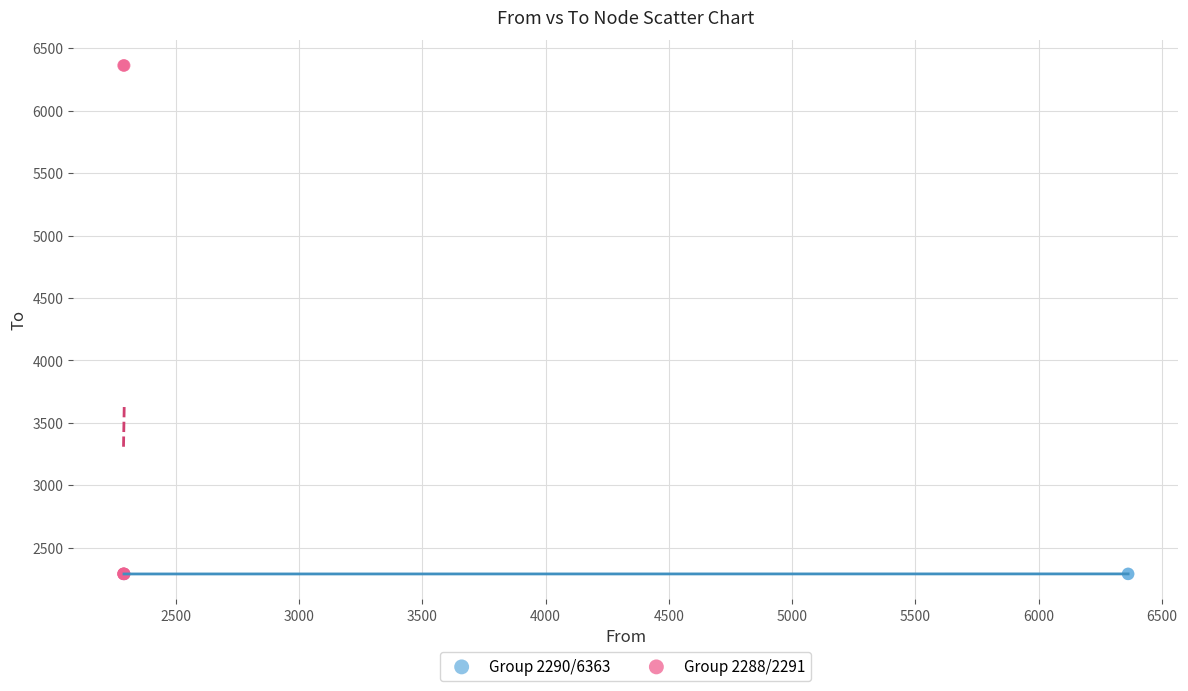

Which series reaches the maximum Y coordinate?

Group 2288/2291